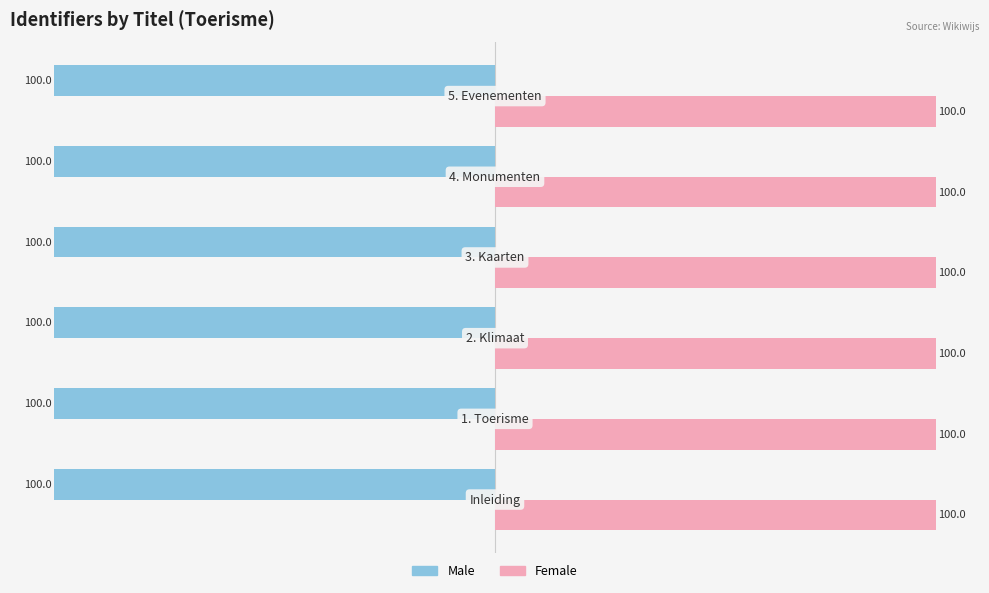

How many Female values are between 99 and 100?

6